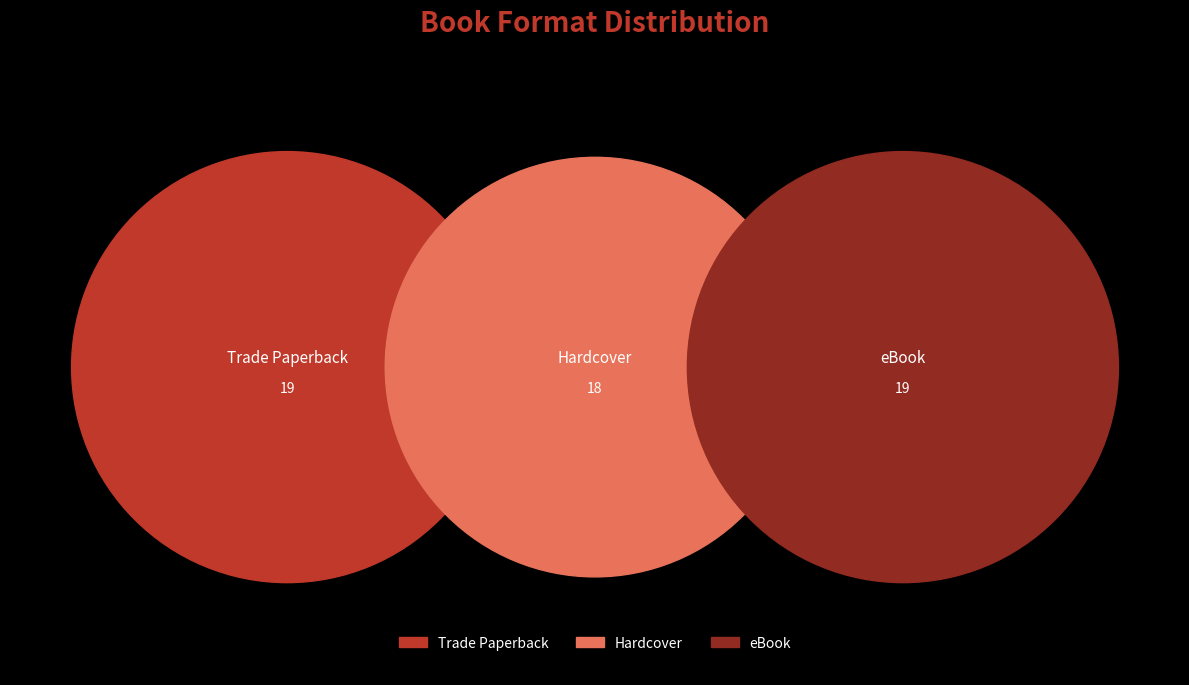

What is the largest slice in the pie chart?

Trade Paperback